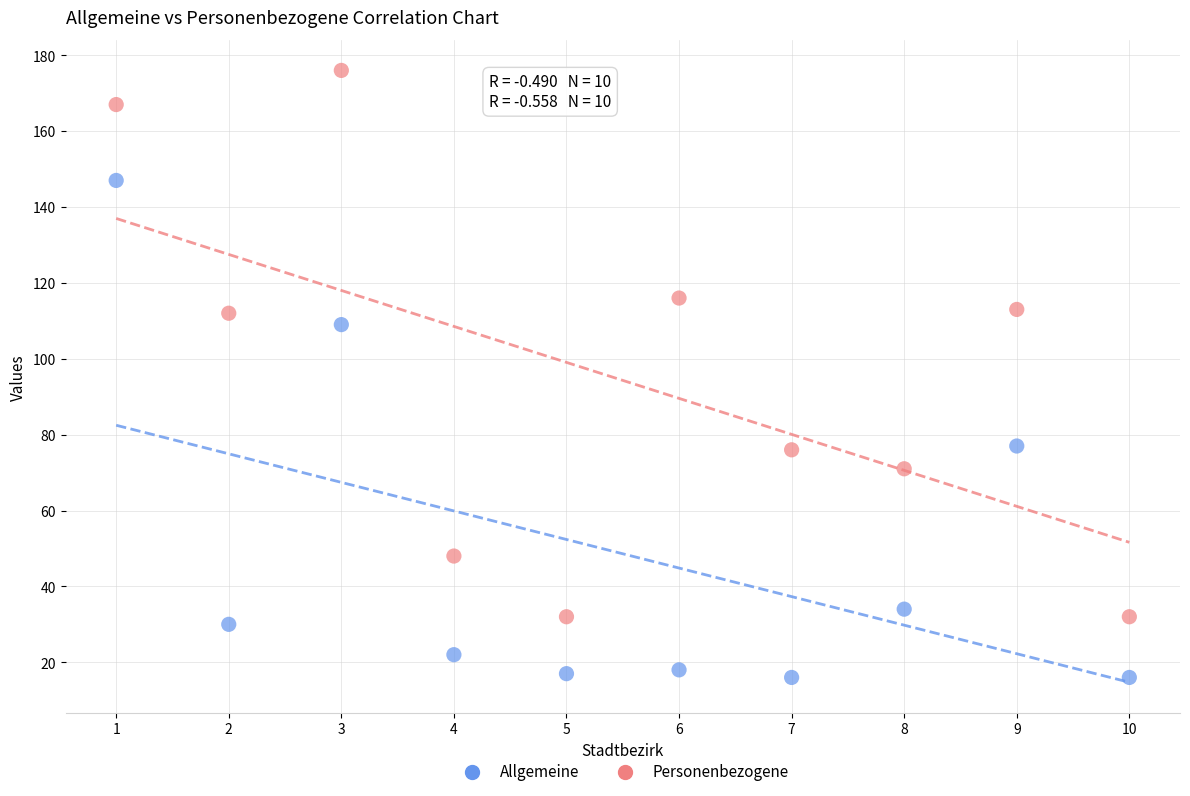

Which series contains the highest Y value?

Personenbezogene